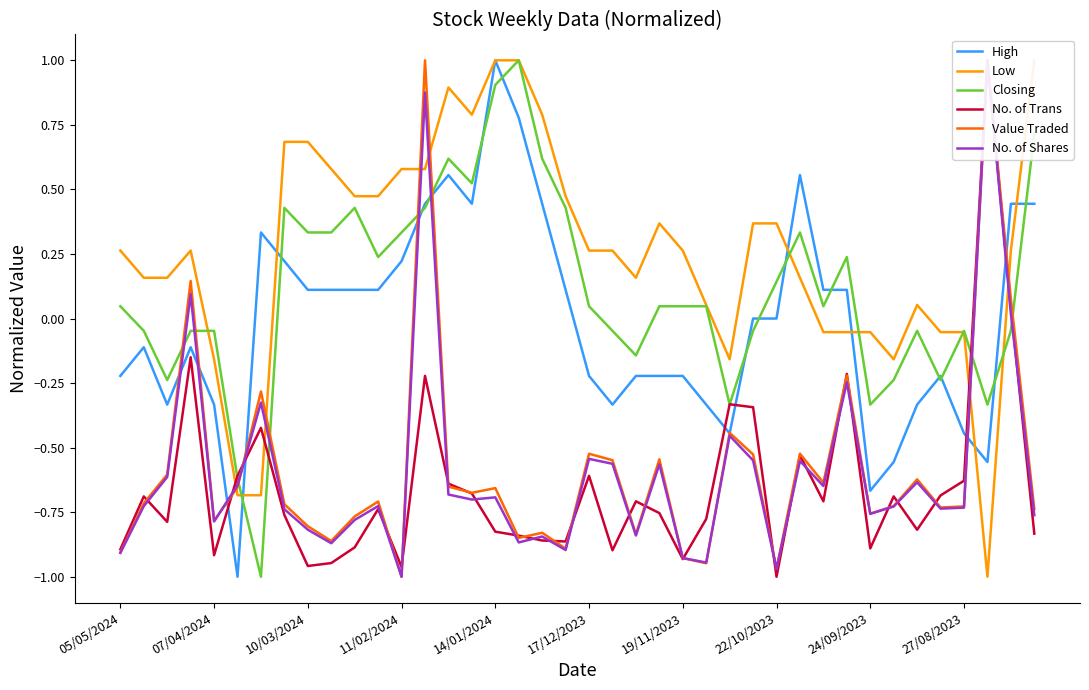

What is the sum of all Low values?

10.3